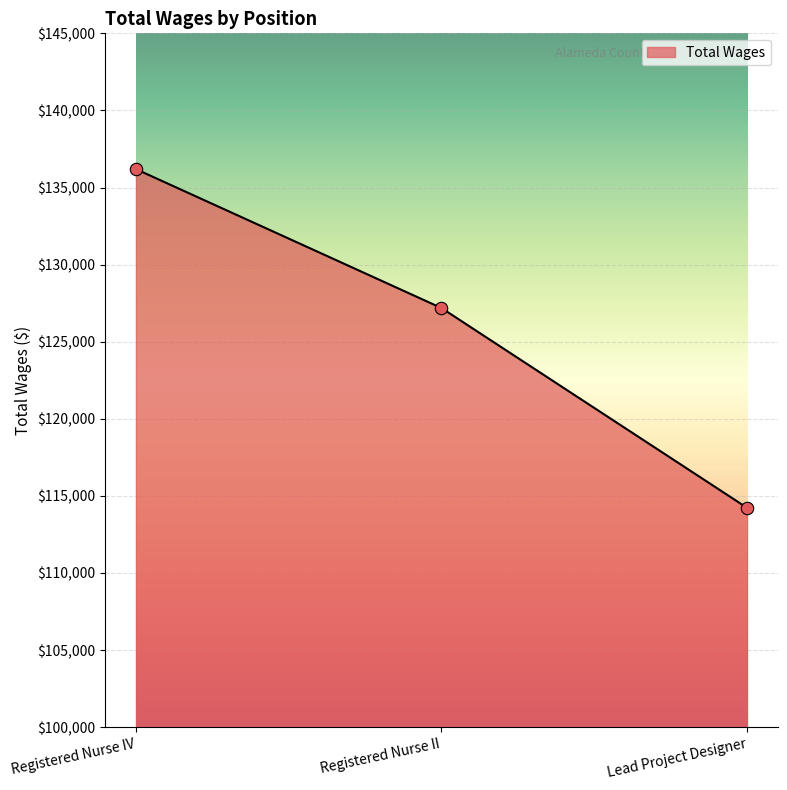

Between Lead Project Designer and Registered Nurse II, which is larger?

Registered Nurse II